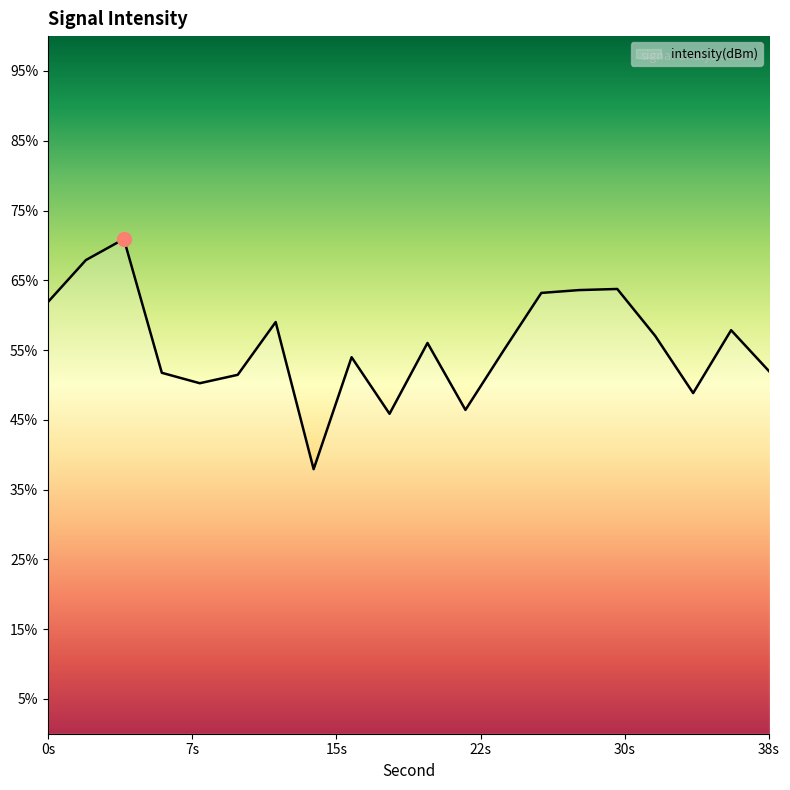

Between 24 and 12, which is larger?

12